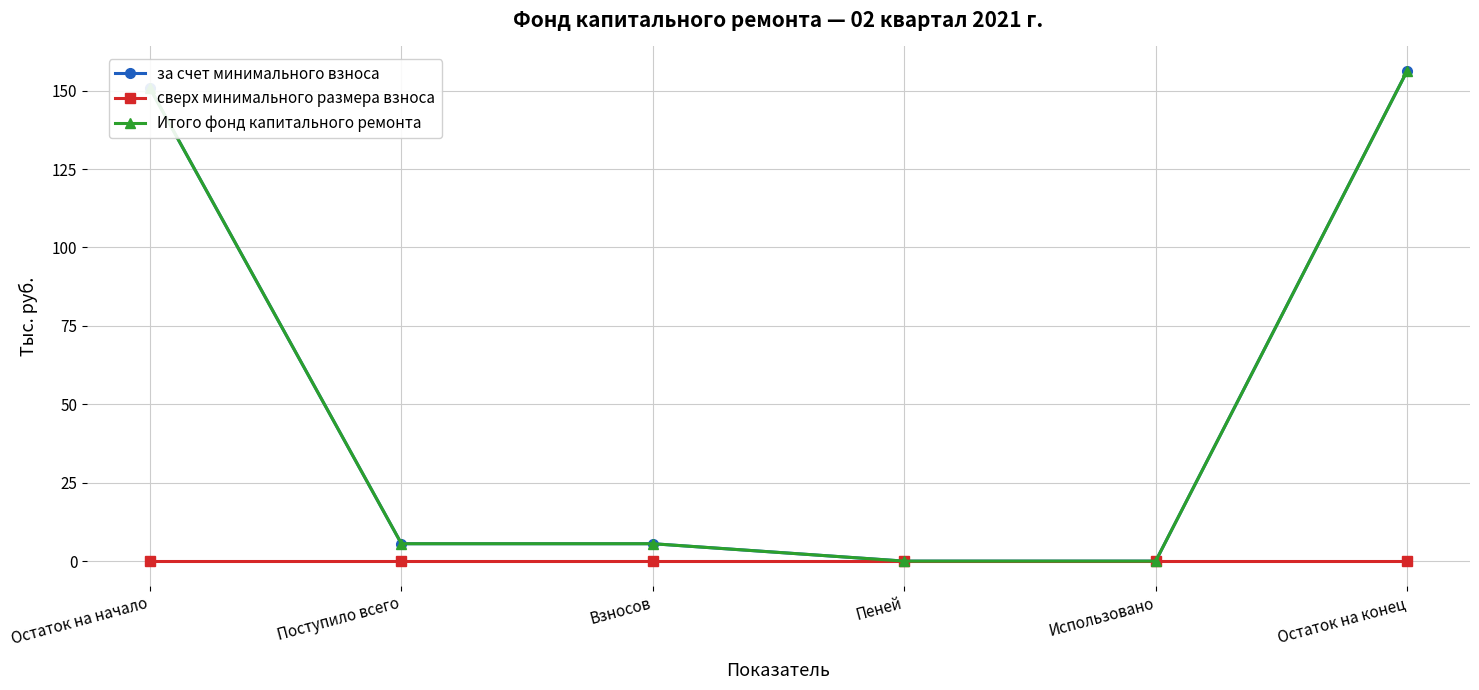

The value of за счет минимального взноса at Остаток на начало is 201.7. True or false?

False